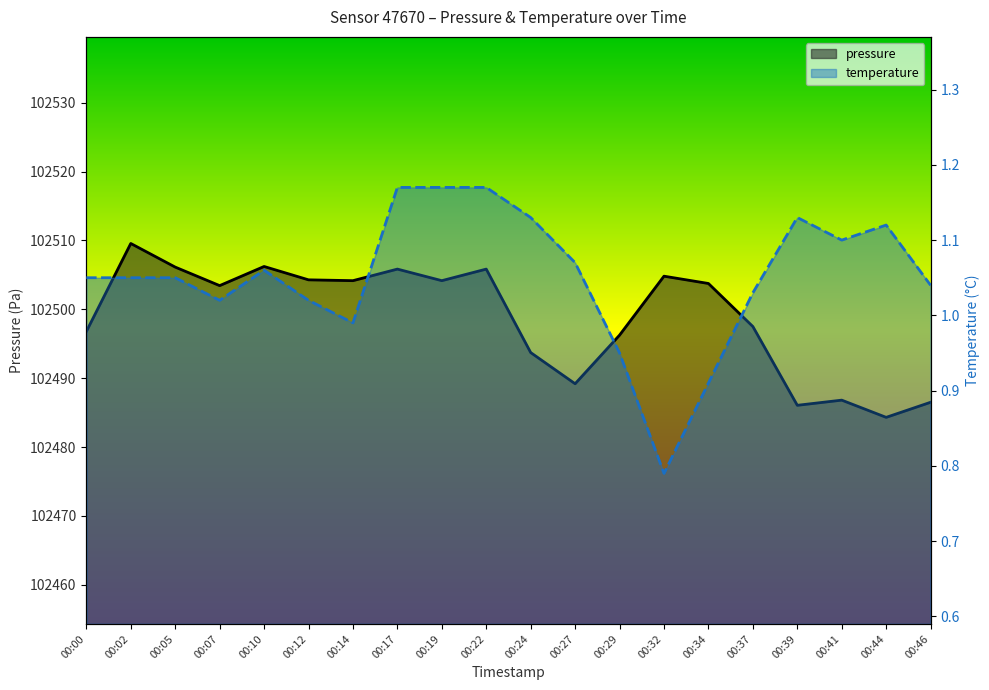

Which category has the lowest value across all series?

00:32